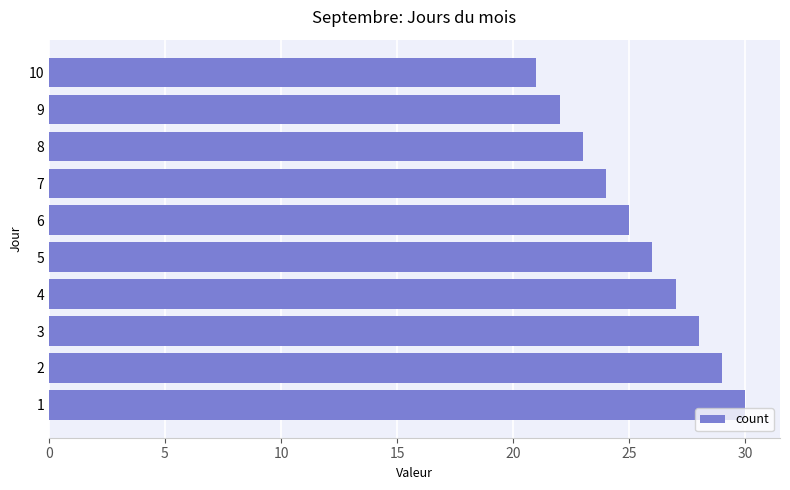

What is the greatest value displayed?

30